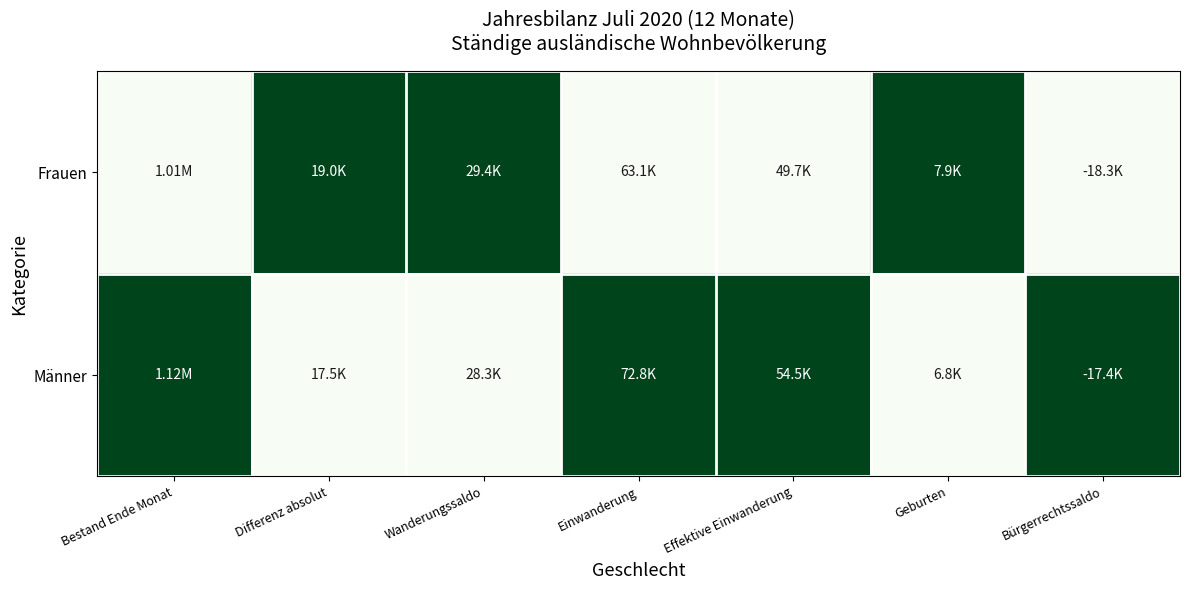

What is the difference between the highest and lowest values at Einwanderung?

1